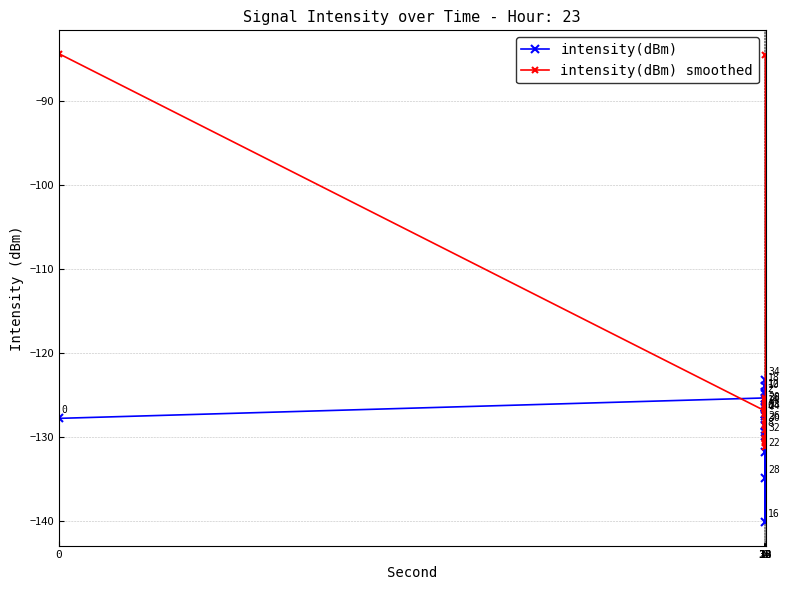

What is the difference between the maximum and minimum values in the intensity(dBm) series?

16.9